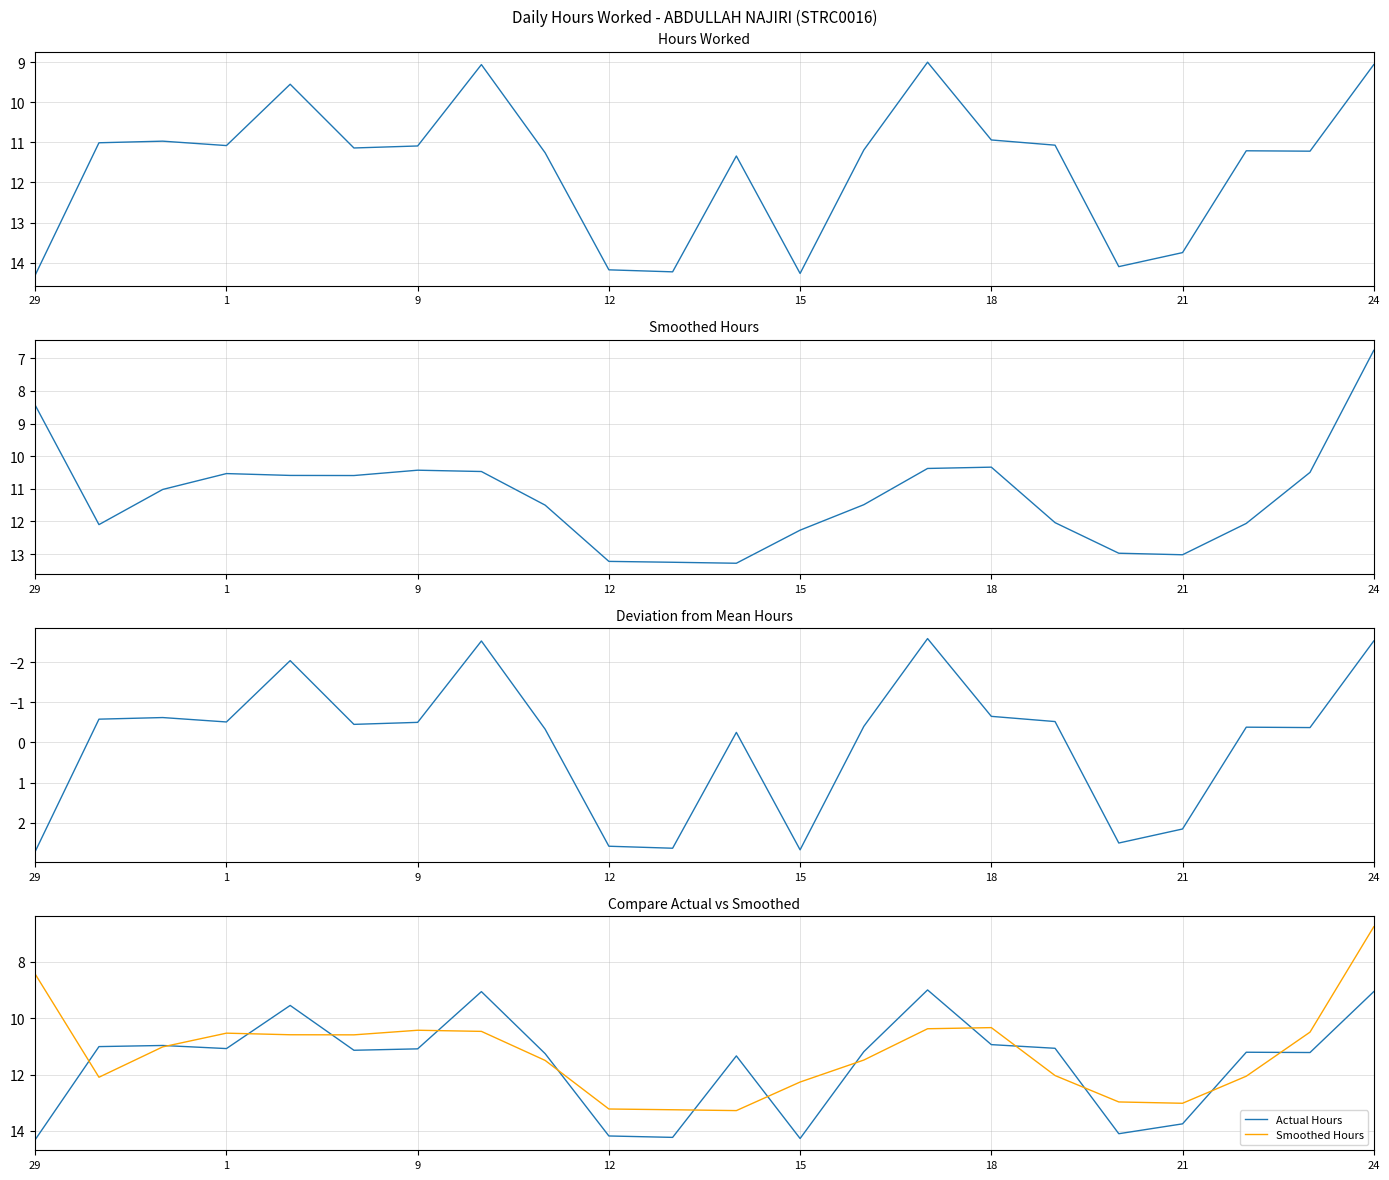

Which series changed the most between 11 and 13?

Smoothed Hours